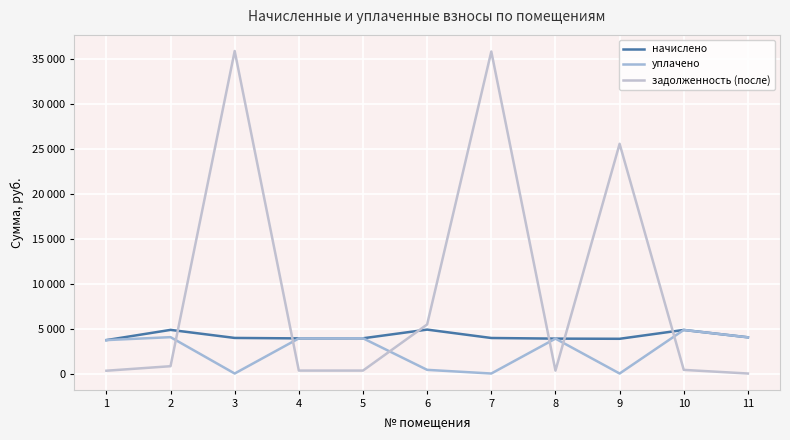

Reading left to right, transcribe all the data shown in this chart.

начислено: 3720.6	4859.0	3962.3	3911.4	3924.1	4890.8	3955.9	3886.0	3866.9	4852.7	4032.2
уплачено: 3720.6	4050.4	0.0	3911.4	3924.1	407.6	0.0	3887.3	0.0	4852.7	4032.2
задолженность (после): 310.1	814.2	35918.5	325.9	327.0	5464.2	35860.9	322.9	25583.5	404.4	0.0